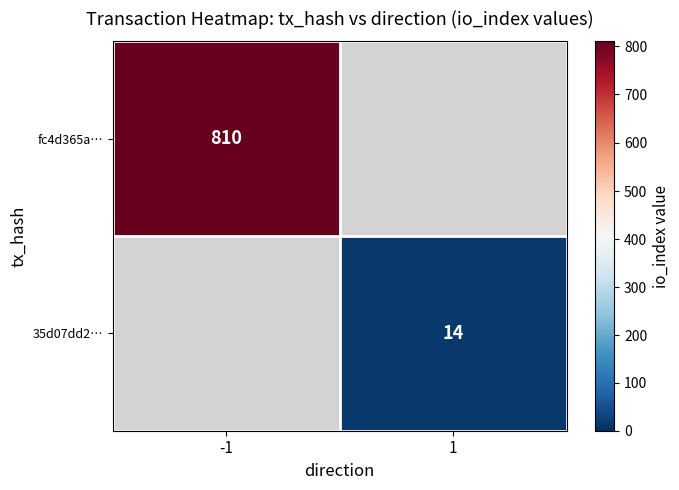

The value of fc4d365a… at -1 is 810. True or false?

True